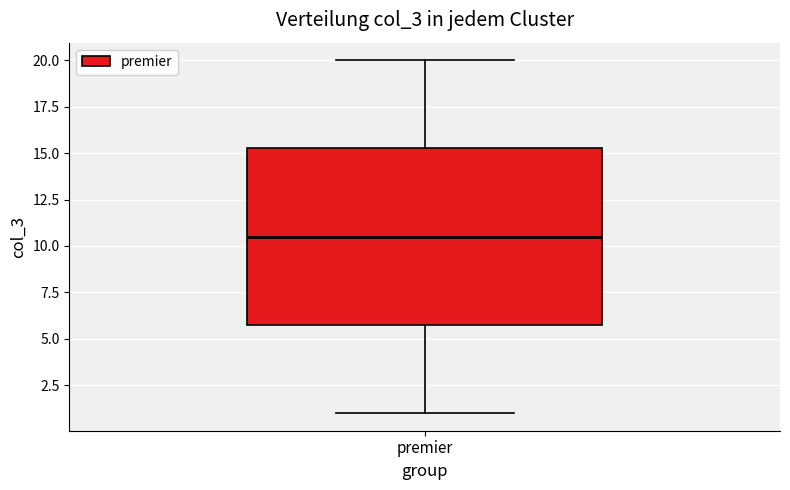

Read this box plot against the y-axis: the position of the median line, the range covered by the box, and the ends of both whiskers. The values are not printed on the chart, so give them approximately, as read against the axis.

median 10.5, box 6.0 to 15.5, whiskers 1.0 to 20.0